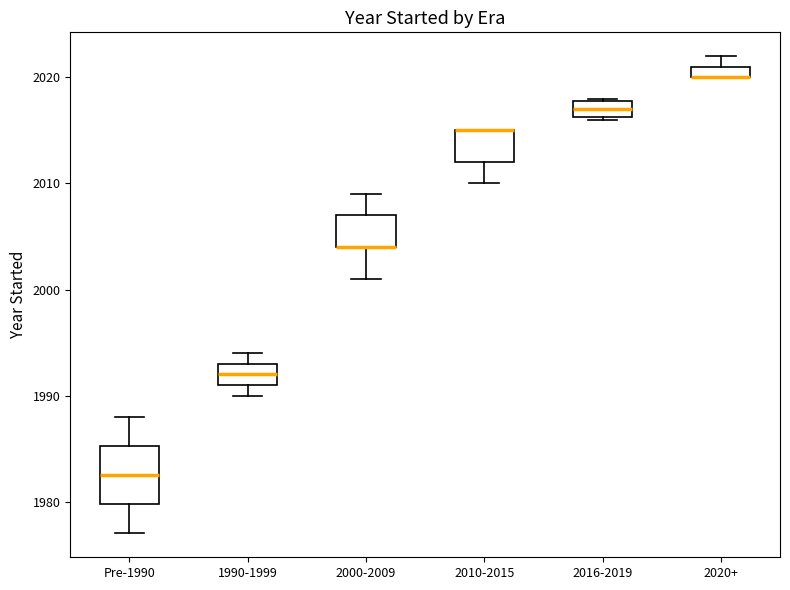

Comparing the boxes themselves (not the whiskers), which one is the tallest?

Pre-1990